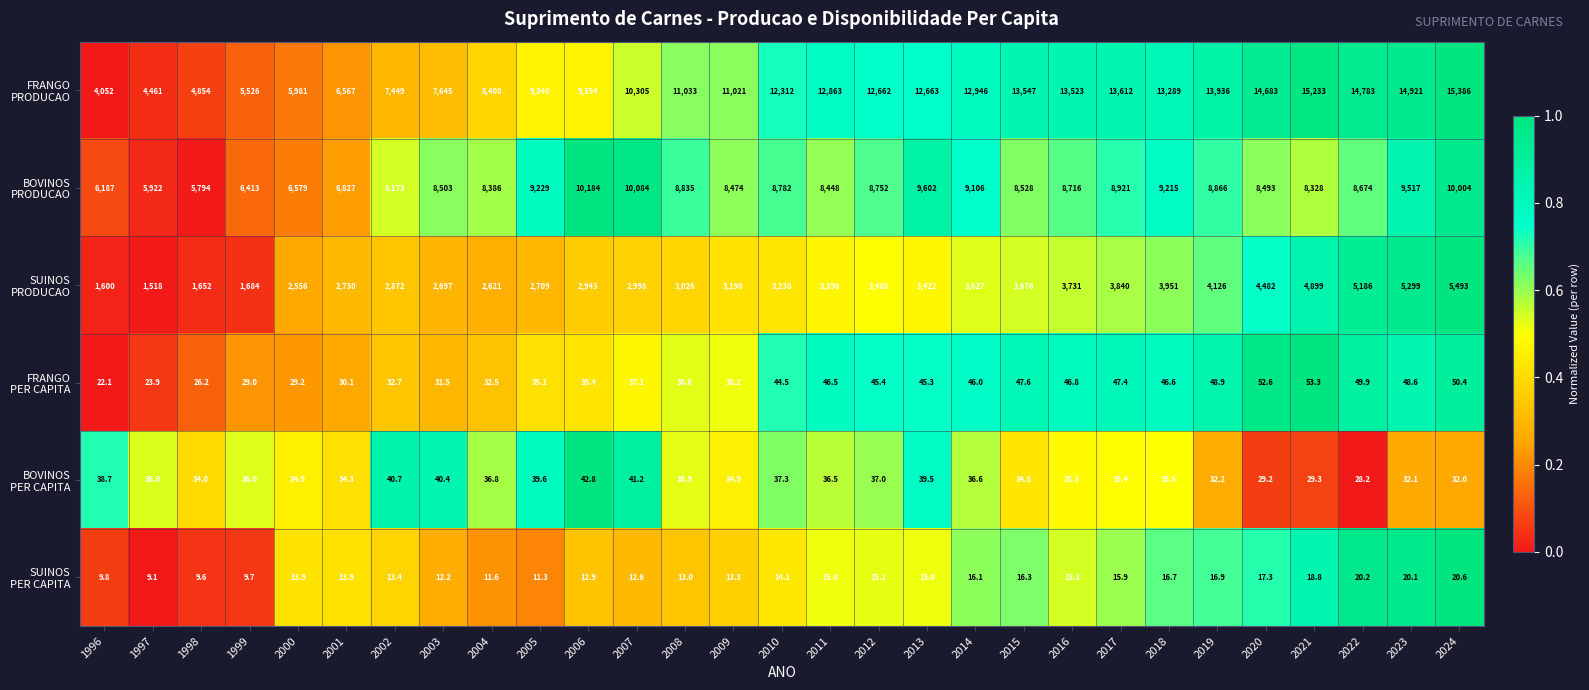

What is the difference between the highest and lowest values at 2000?

6565.1